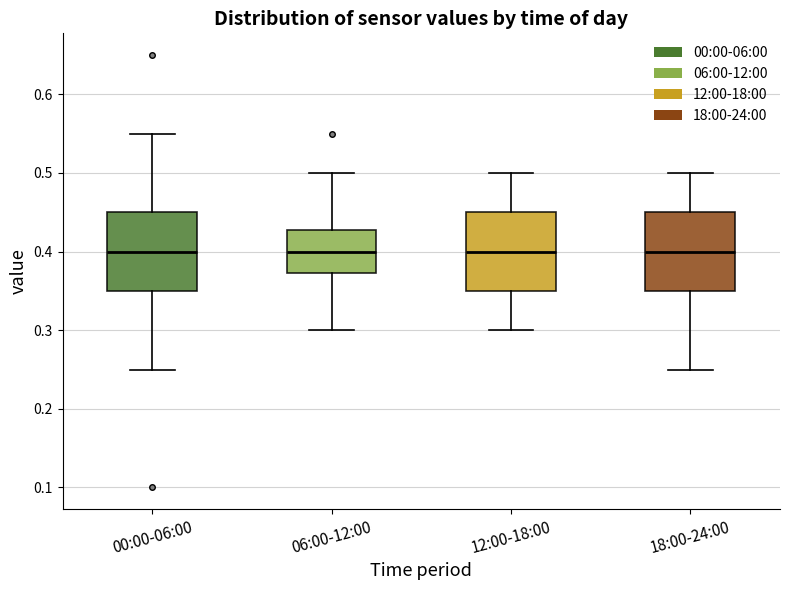

Reading left to right, transcribe this box plot: for each box, give where its median line is, the range the box spans, and where its two whiskers end, as read against the y-axis. The values are not printed on the chart, so give them approximately, as read against the axis.

00:00-06:00: median 0.40, box 0.35 to 0.45, whiskers 0.25 to 0.55
06:00-12:00: median 0.40, box 0.37 to 0.43, whiskers 0.30 to 0.50
12:00-18:00: median 0.40, box 0.35 to 0.45, whiskers 0.30 to 0.50
18:00-24:00: median 0.40, box 0.35 to 0.45, whiskers 0.25 to 0.50